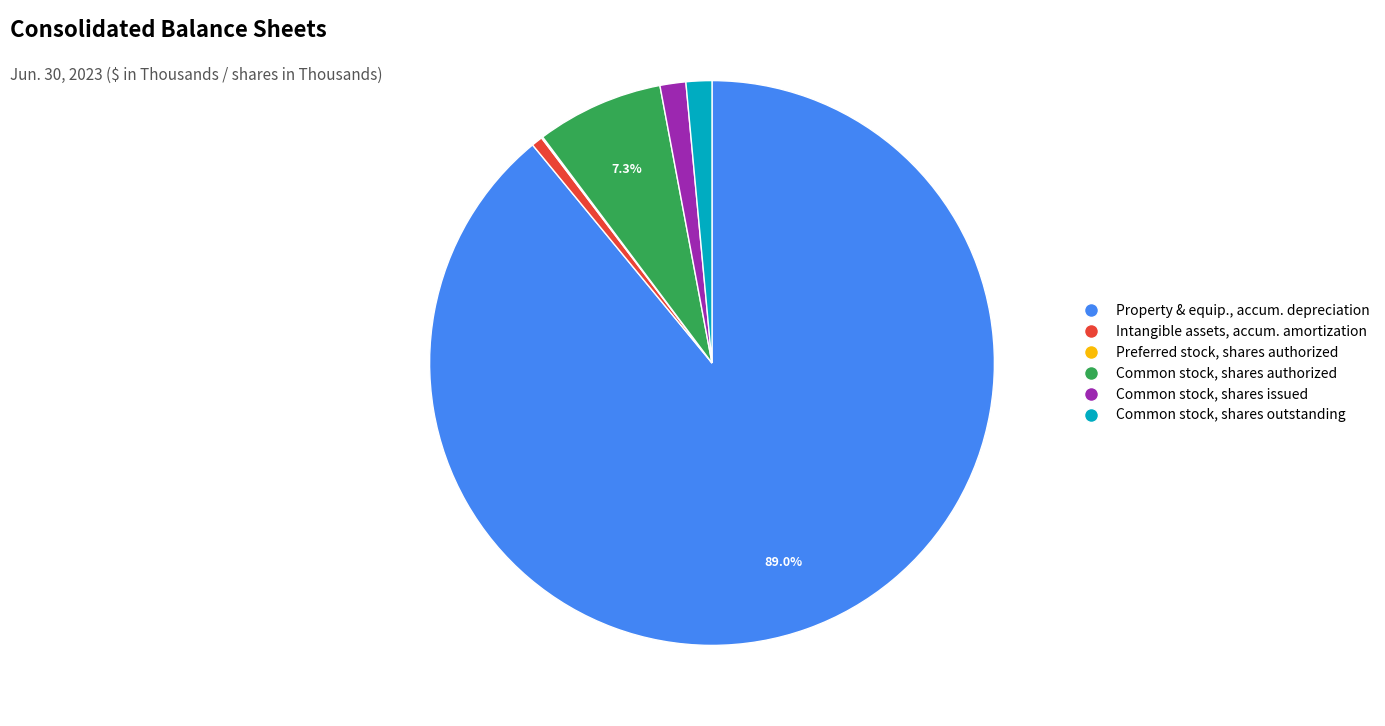

Is there any slice that represents more than half of the pie?

Yes